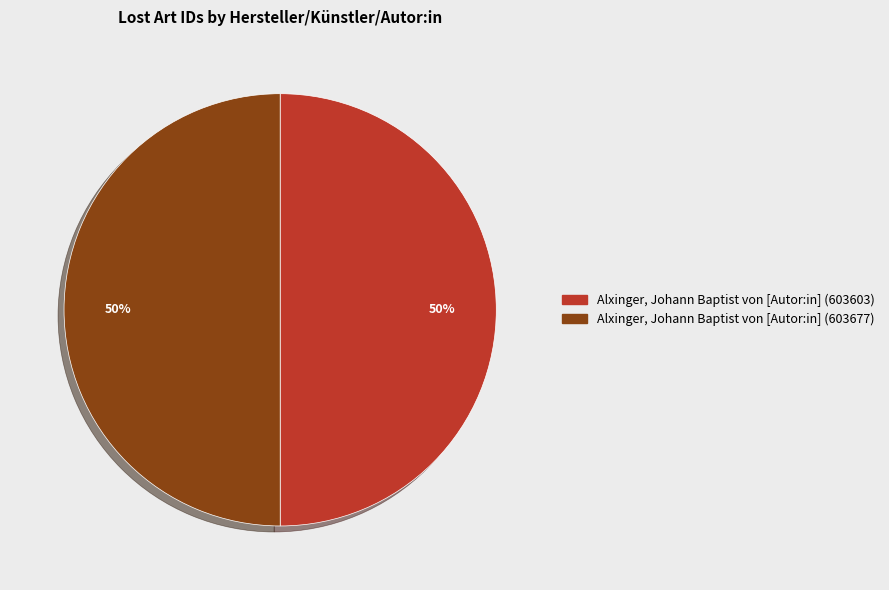

True or false: Alxinger, Johann Baptist von [Autor:in] (603677) accounts for 43% of the total.

False